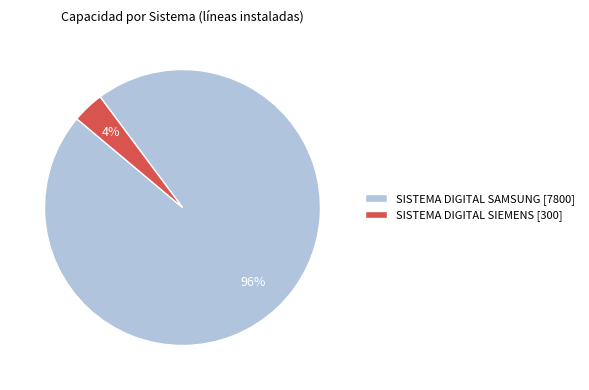

What percentage is the SISTEMA DIGITAL SIEMENS slice, to the nearest percent?

4%